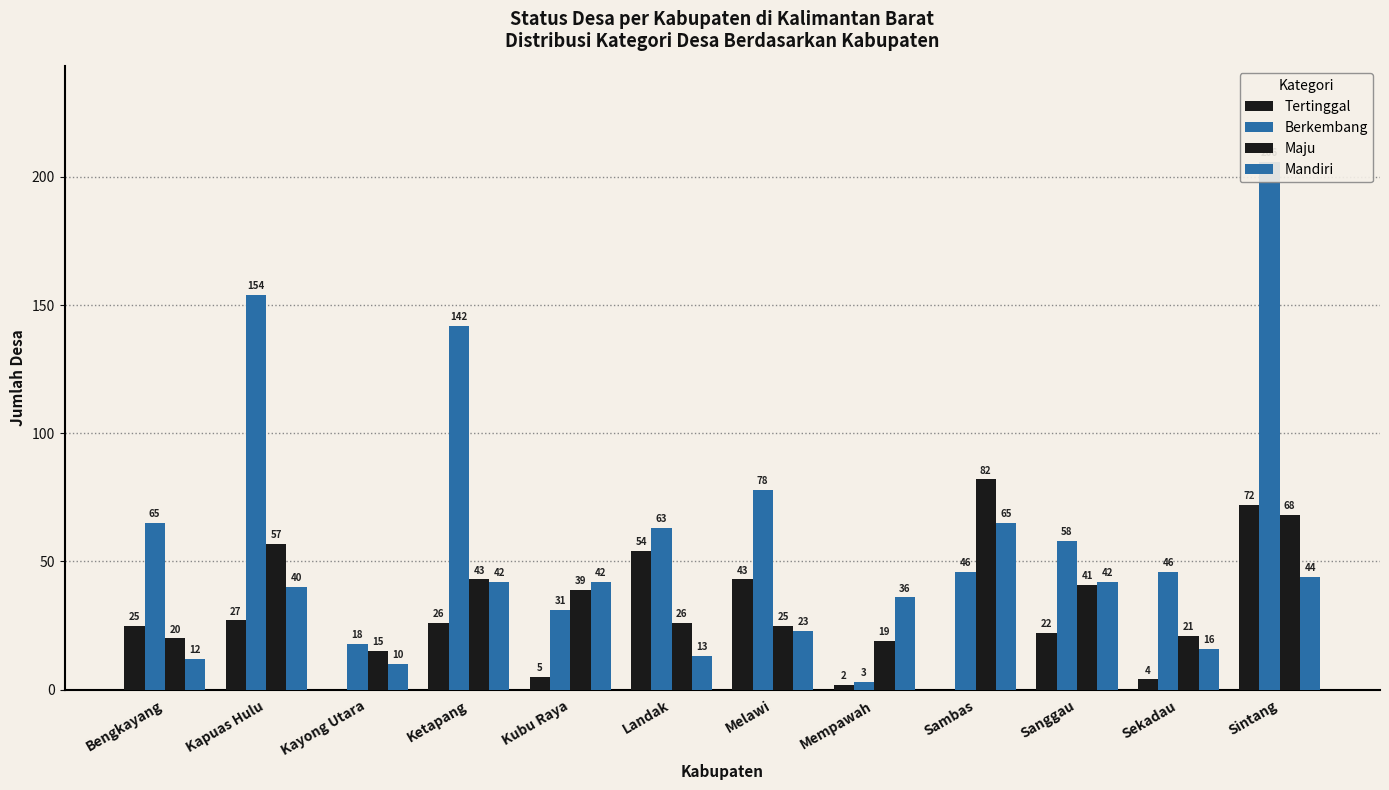

How many groups of bars are there?

12